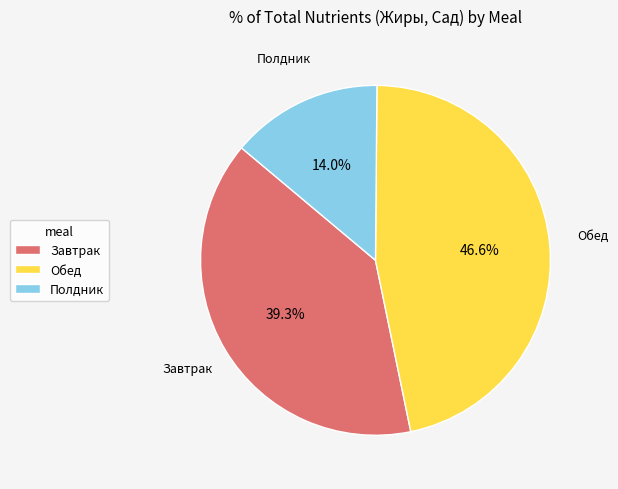

Does Полдник represent more than half of the total?

No